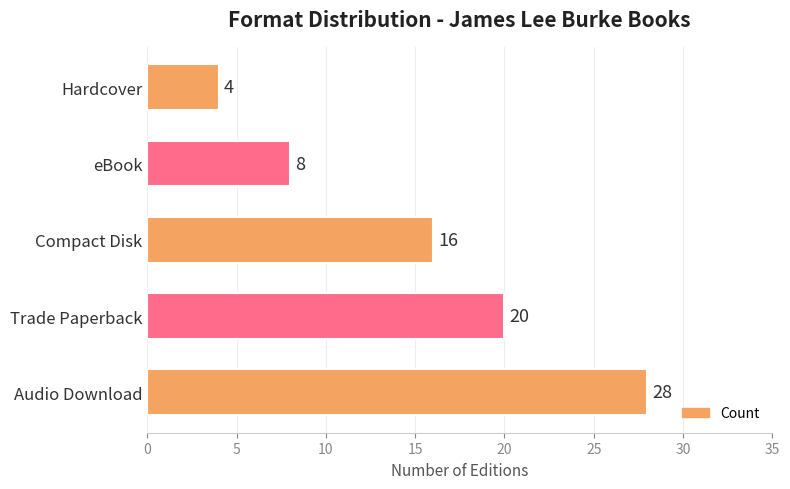

What is the smallest value displayed?

4